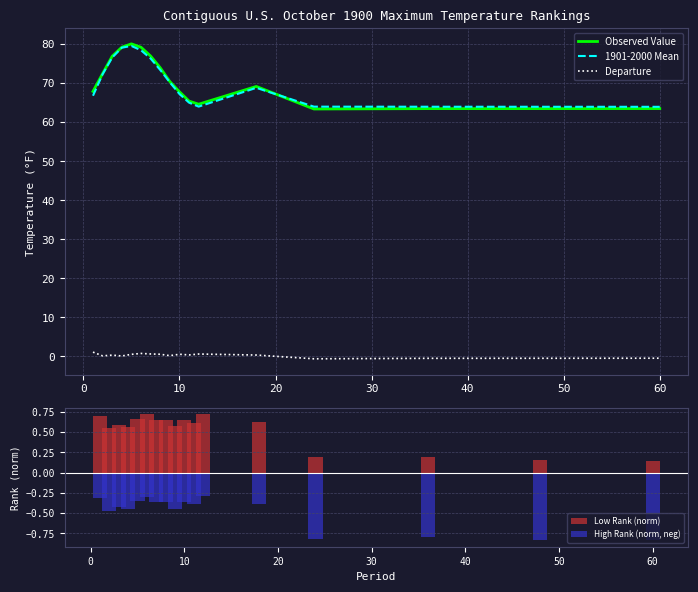

Reading right to left, what are all the values shown in this chart?

Observed Value: 63.5	63.5	63.5	63.4	69.2	64.6	65.4	67.8	70.4	74.0	77.0	79.2	80.1	79.2	76.9	72.5	67.9
1901-2000 Mean: 64.0	64.0	64.0	64.0	68.8	64.0	65.0	67.2	70.2	73.4	76.3	78.5	79.5	79.1	76.6	72.3	66.8
Departure: -0.5	-0.5	-0.5	-0.6	0.4	0.6	0.4	0.6	0.2	0.6	0.6	0.8	0.5	0.1	0.3	0.1	1.1
Low Rank (norm): 0.1	0.2	0.2	0.2	0.6	0.7	0.6	0.7	0.6	0.7	0.6	0.7	0.7	0.6	0.6	0.5	0.7
High Rank (norm, neg): -0.8	-0.8	-0.8	-0.8	-0.4	-0.3	-0.4	-0.4	-0.4	-0.4	-0.4	-0.3	-0.4	-0.5	-0.4	-0.5	-0.3